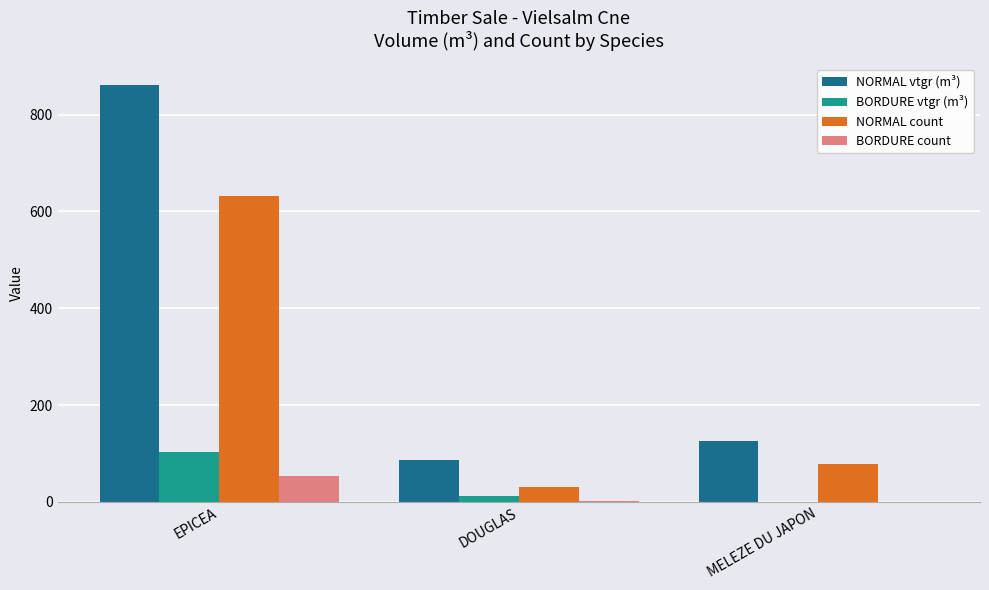

Where is NORMAL vtgr (m³) nearest to the value 473?

MELEZE DU JAPON